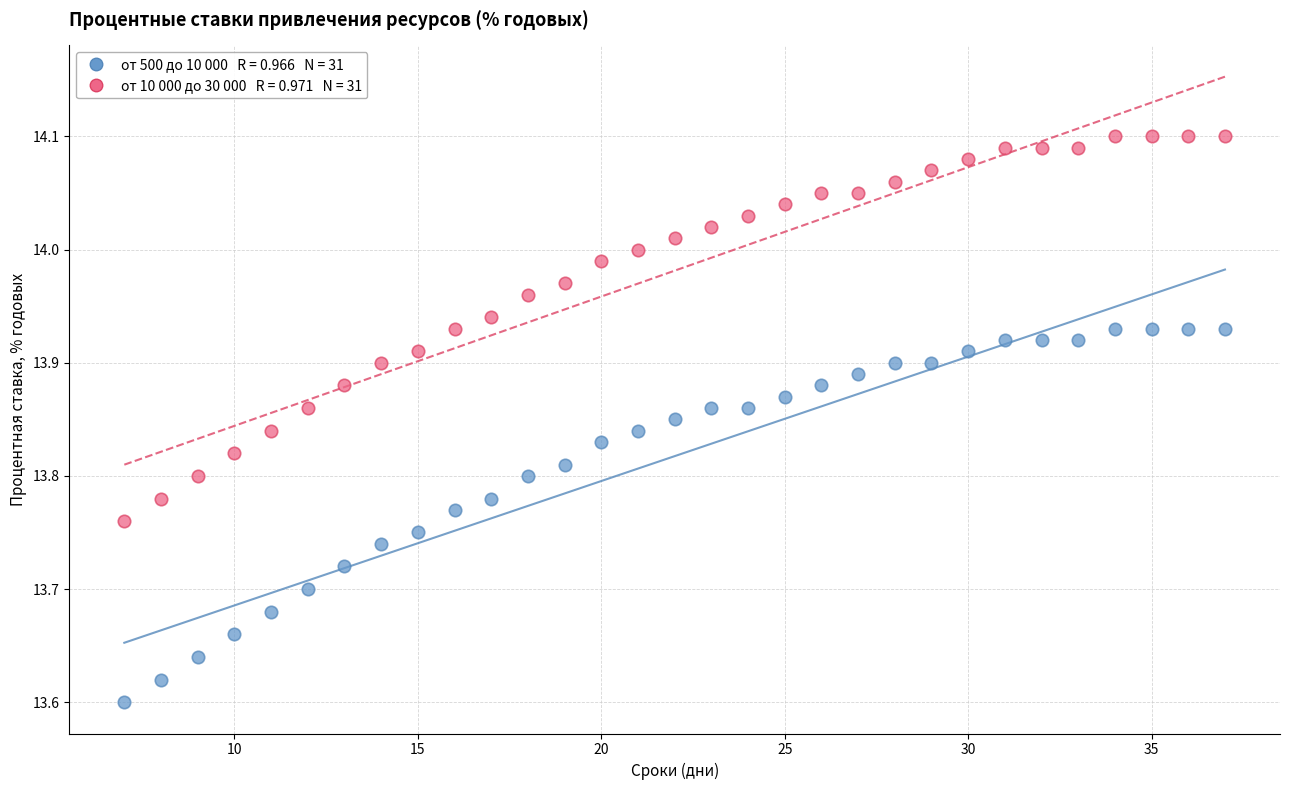

Across all data points, what is the range of X values (max minus min)?

30.0